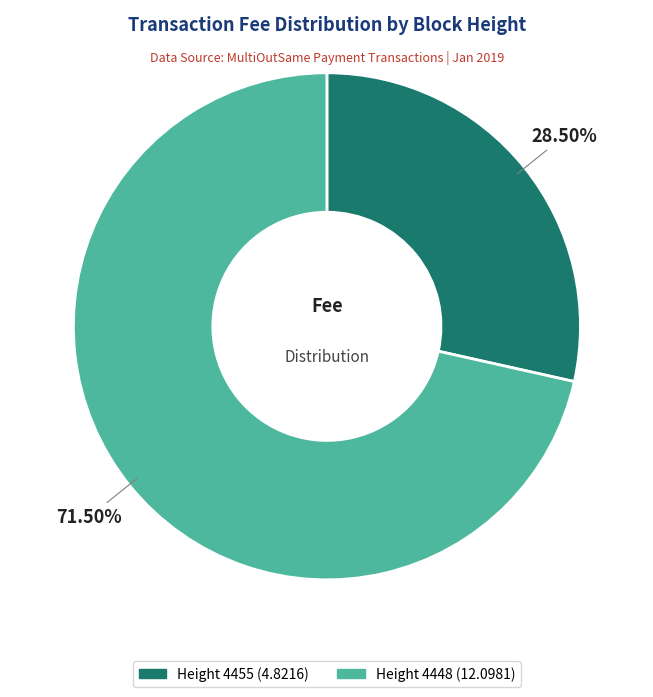

Is there any slice that represents more than half of the pie?

Yes